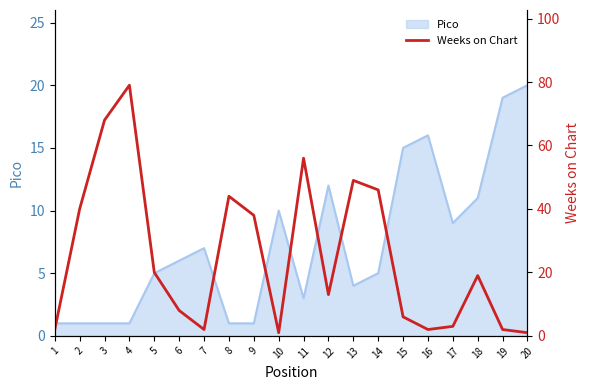

What is the greatest value displayed?

79